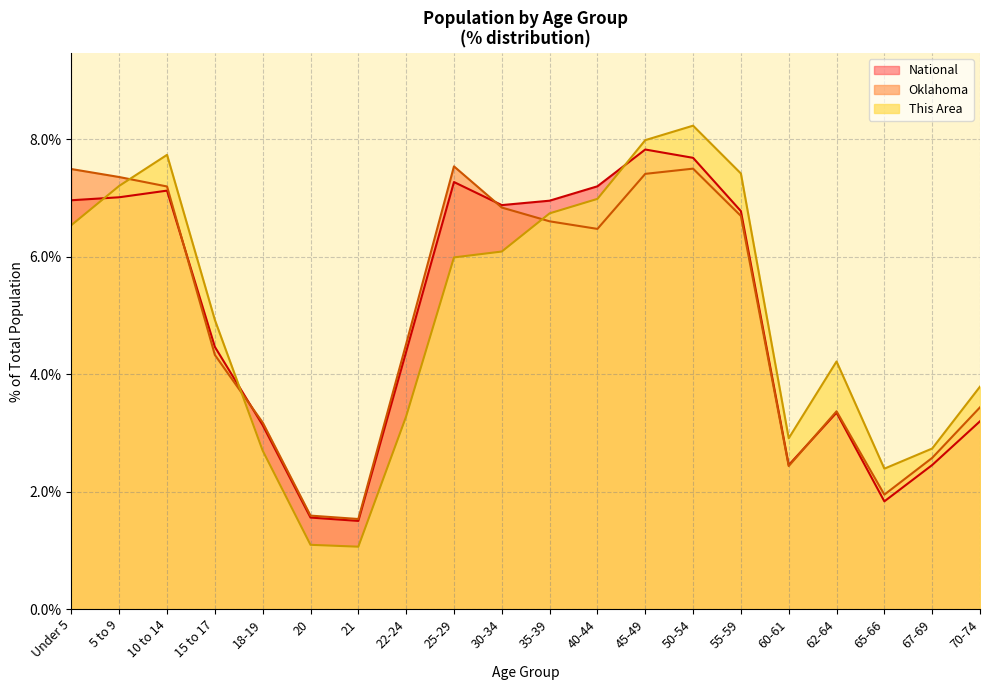

List the labels in order of Oklahoma value, largest first.

25-29, 50-54, Under 5, 45-49, 5 to 9, 10 to 14, 30-34, 55-59, 35-39, 40-44, 22-24, 15 to 17, 70-74, 62-64, 18-19, 67-69, 60-61, 65-66, 20, 21